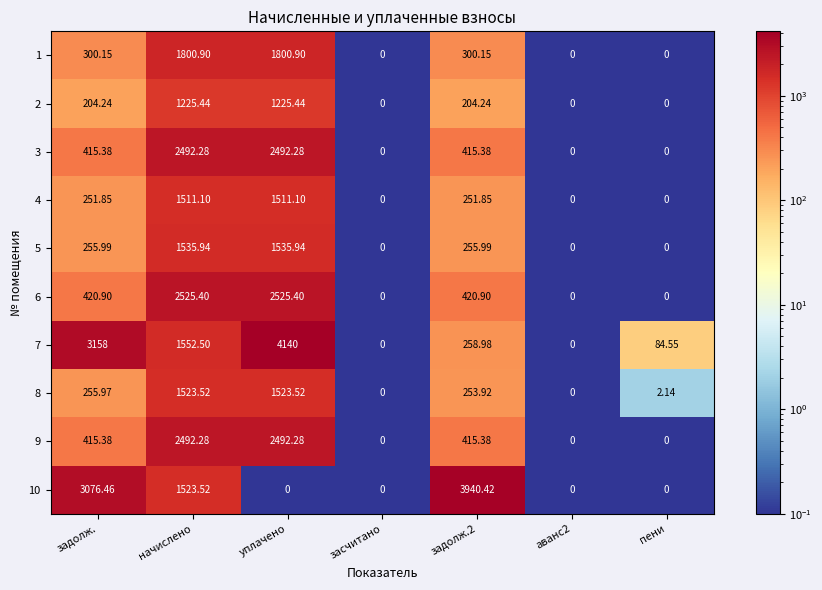

At which label does 2 first exceed 204?

задолж.